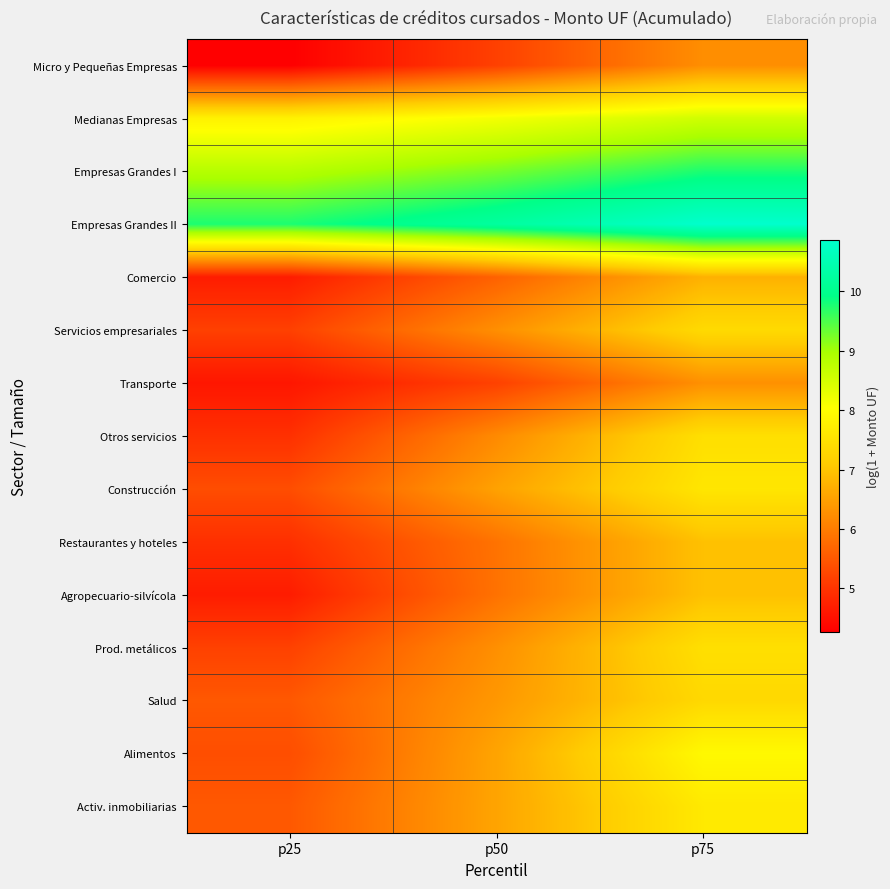

Reading left to right, transcribe all the data shown in this chart.

Micro y Pequeñas Empresas: p25=4.3	p50=5.2	p75=6.3
Medianas Empresas: p25=7.8	p50=8.2	p75=8.6
Empresas Grandes I: p25=8.8	p50=9.3	p75=9.8
Empresas Grandes II: p25=9.8	p50=10.2	p75=10.9
Comercio: p25=4.7	p50=5.6	p75=6.7
Servicios empresariales: p25=5.2	p50=6.3	p75=7.4
Transporte: p25=4.6	p50=5.2	p75=6.3
Otros servicios: p25=4.9	p50=6.2	p75=7.5
Construcción: p25=5.3	p50=6.5	p75=7.6
Restaurantes y hoteles: p25=4.9	p50=5.9	p75=7.0
Agropecuario-silvícola: p25=4.7	p50=5.9	p75=7.0
Prod. metálicos: p25=5.2	p50=6.3	p75=7.5
Salud: p25=5.5	p50=6.4	p75=7.3
Alimentos: p25=5.4	p50=6.5	p75=7.9
Activ. inmobiliarias: p25=5.5	p50=6.6	p75=7.6